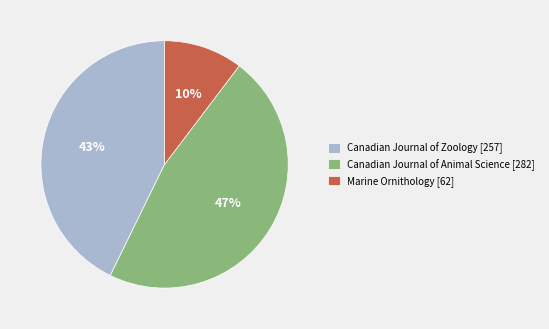

Count the number of slices in the pie.

3